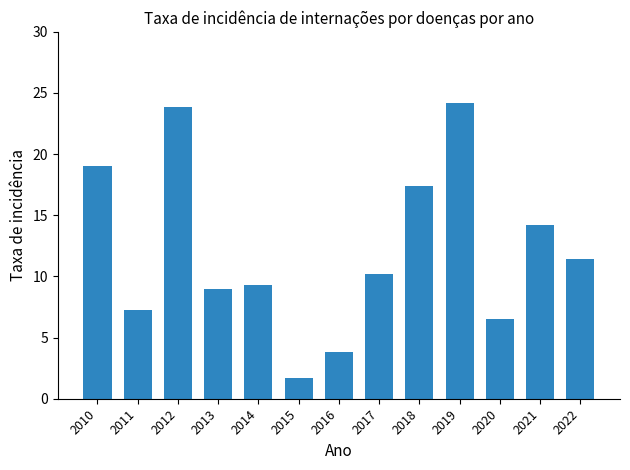

How many categories are shown in the chart?

13